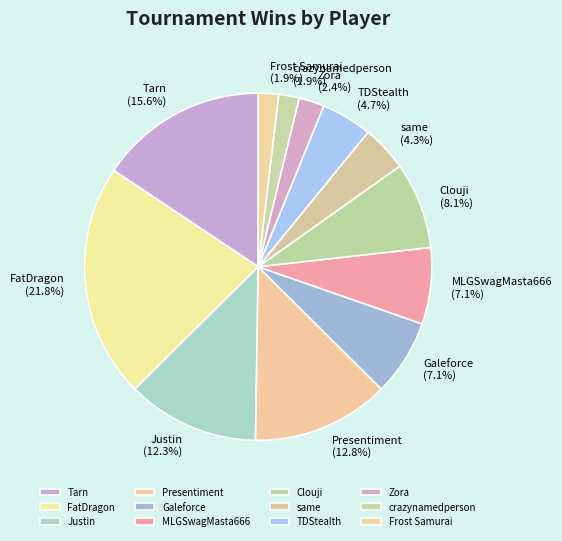

How much of the chart is everything except MLGSwagMasta666?

92.9%